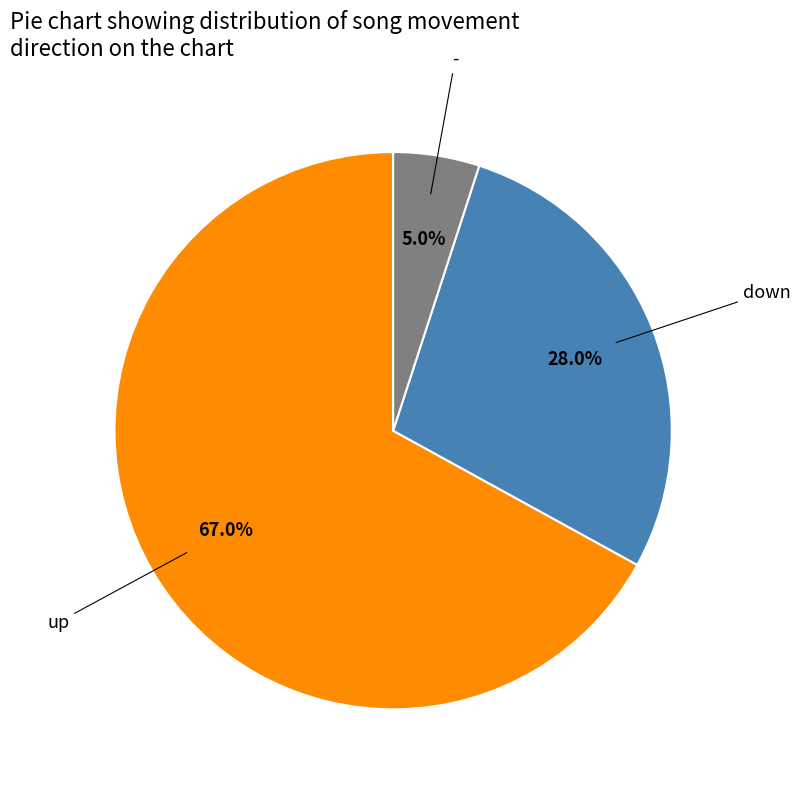

What percentage is the down slice, to the nearest percent?

28%